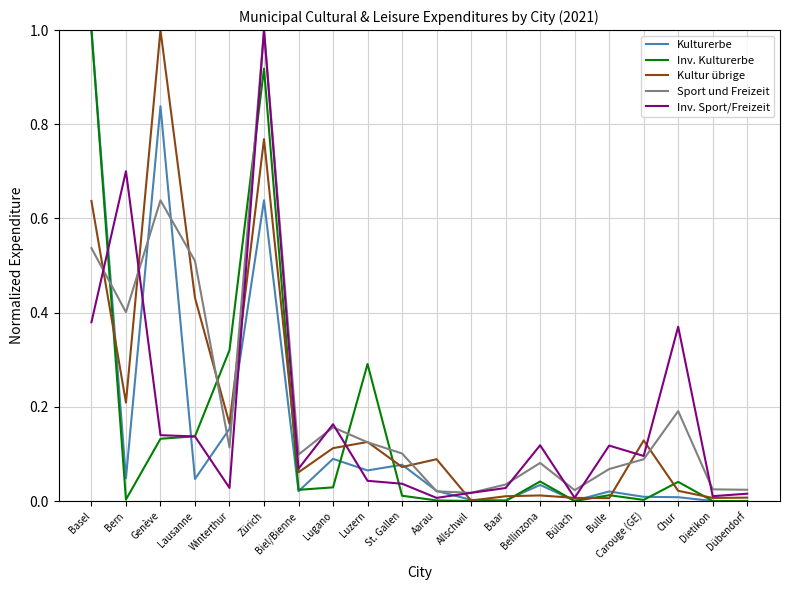

True or false: Kultur übrige has a value of 0.6 at Lausanne.

False